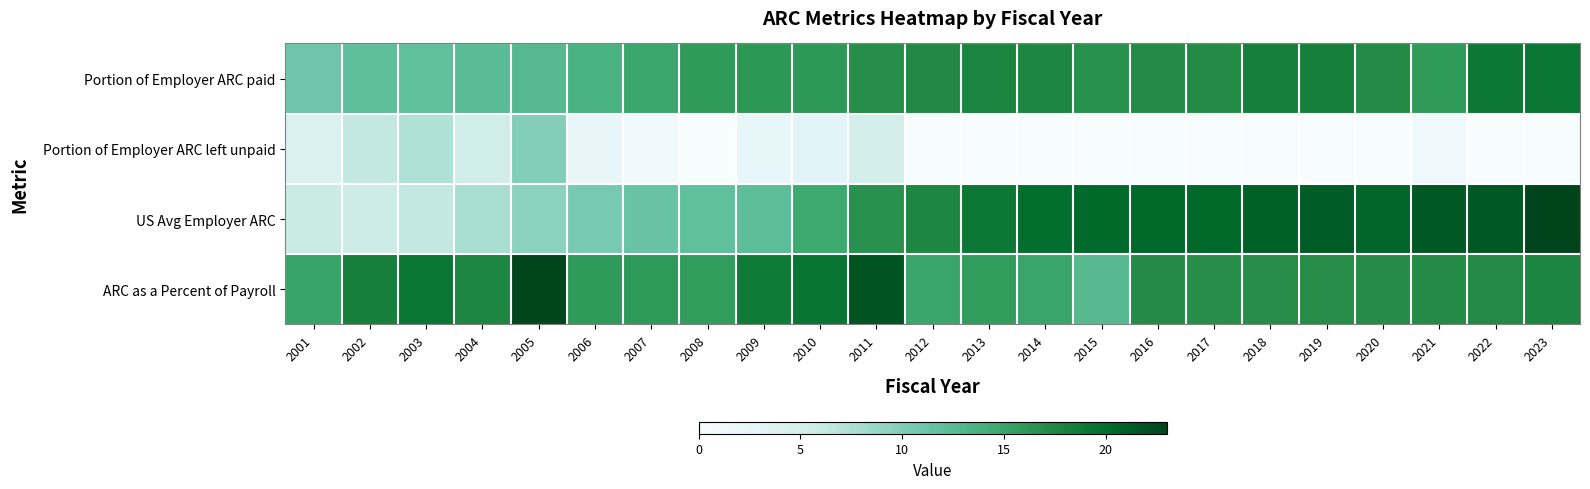

Count the number of categories in the chart.

23